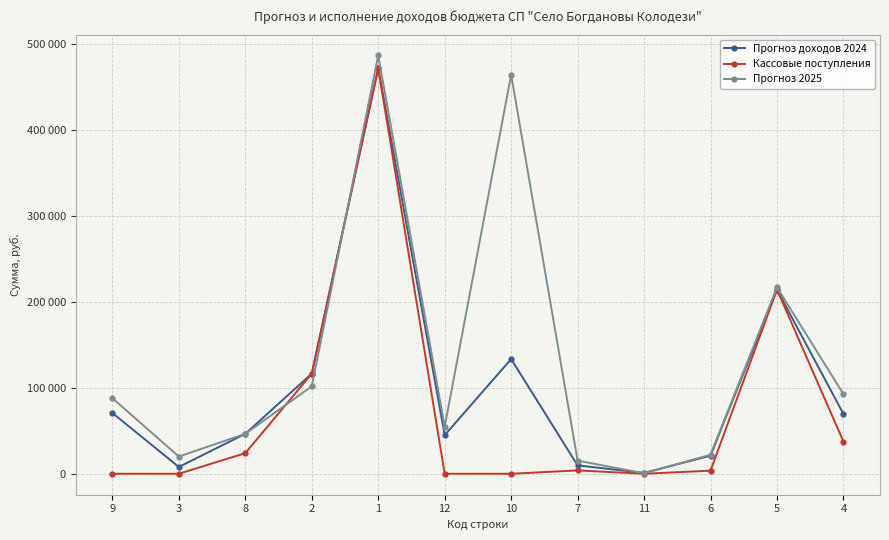

Which series ends up on top after the final intersection of Прогноз доходов 2024 and Прогноз 2025?

Прогноз 2025